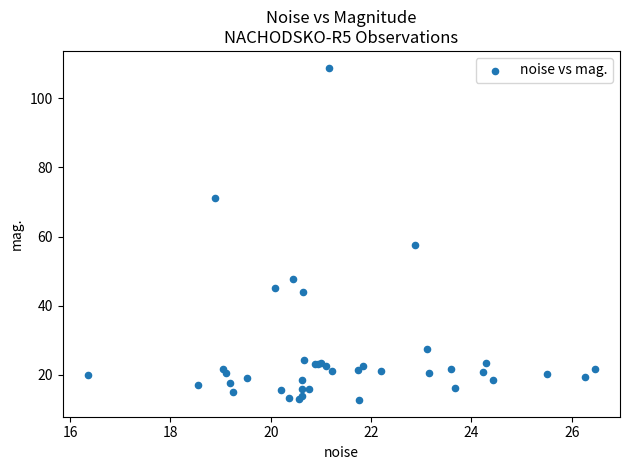

What Y value in the scatter plot is closest to 60?

57.6